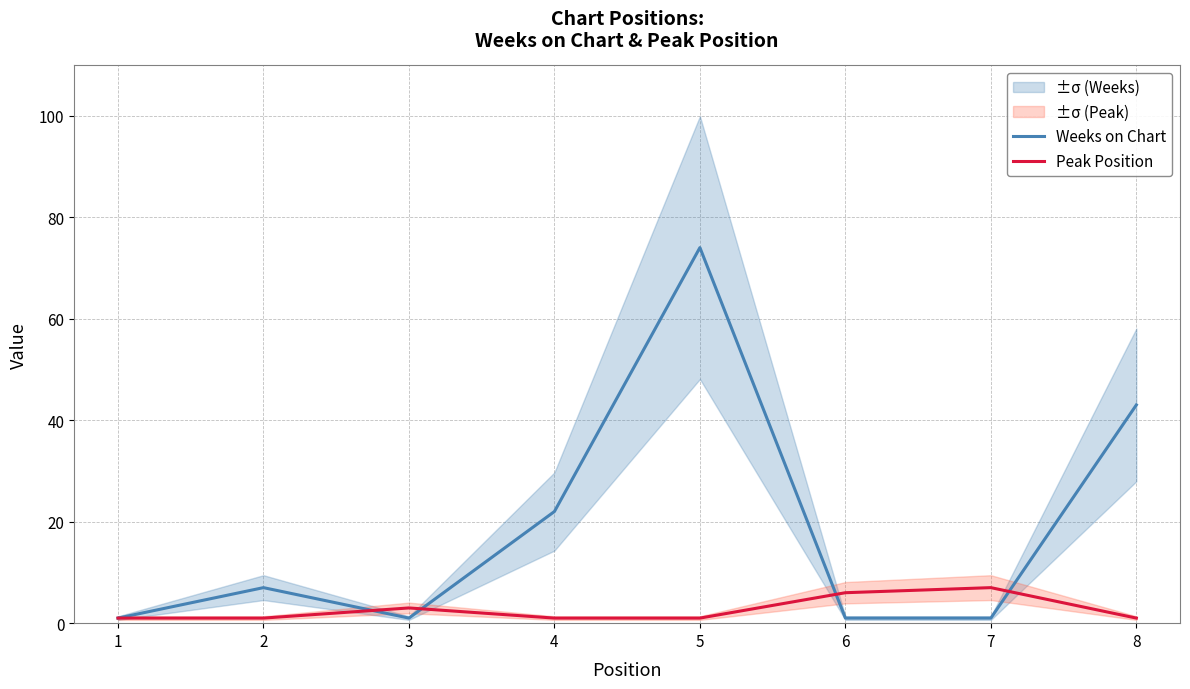

Which series changed the most between 3 and 6?

Peak Position